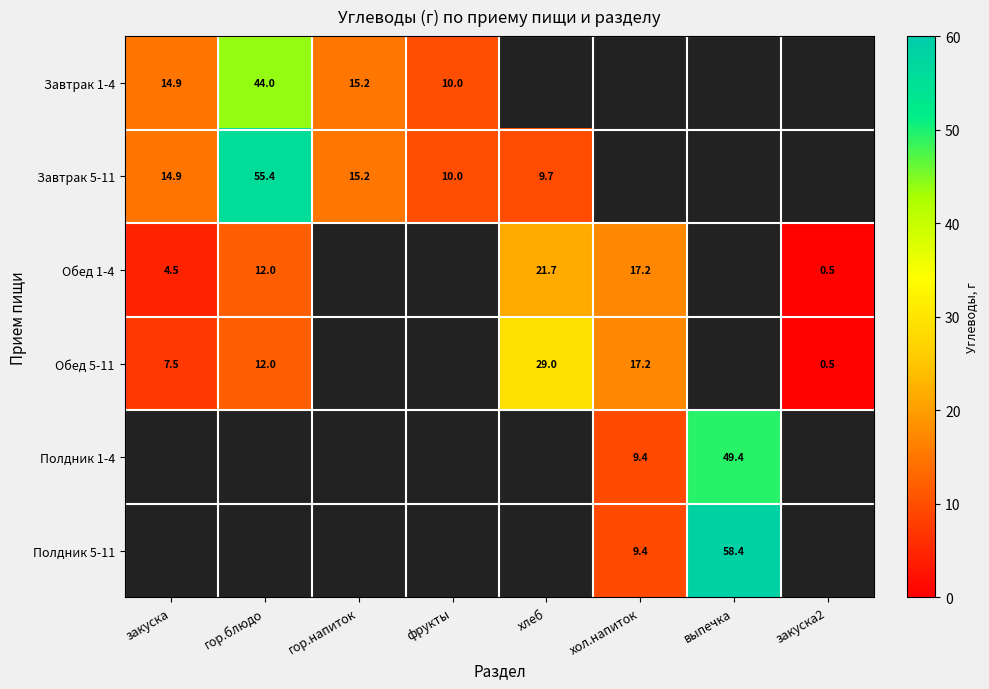

The Завтрак 5-11 series shows 9.6 at гор.напиток. True or false?

False